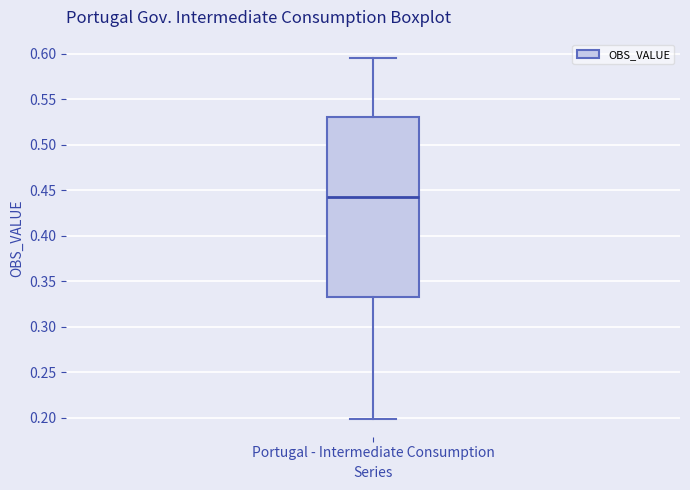

Transcribe this box plot: give where the median line is, the range the box spans, and where the two whiskers end, as read against the y-axis. The values are not printed on the chart, so give them approximately, as read against the axis.

median 0.445, box 0.335 to 0.530, whiskers 0.200 to 0.595